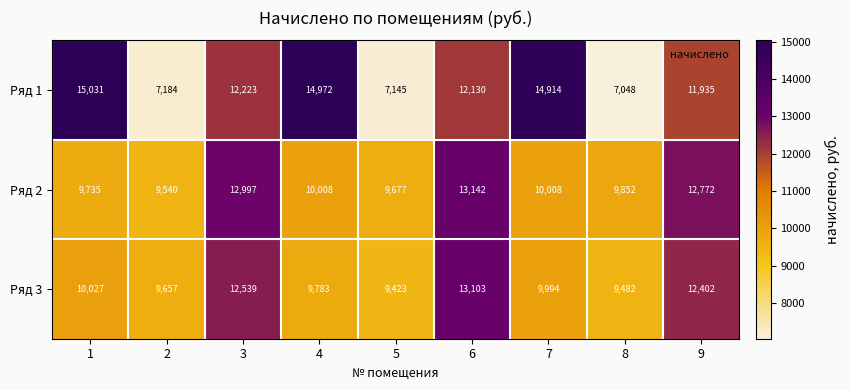

What is the difference between the Ряд 1 values at 9 and 6?

195